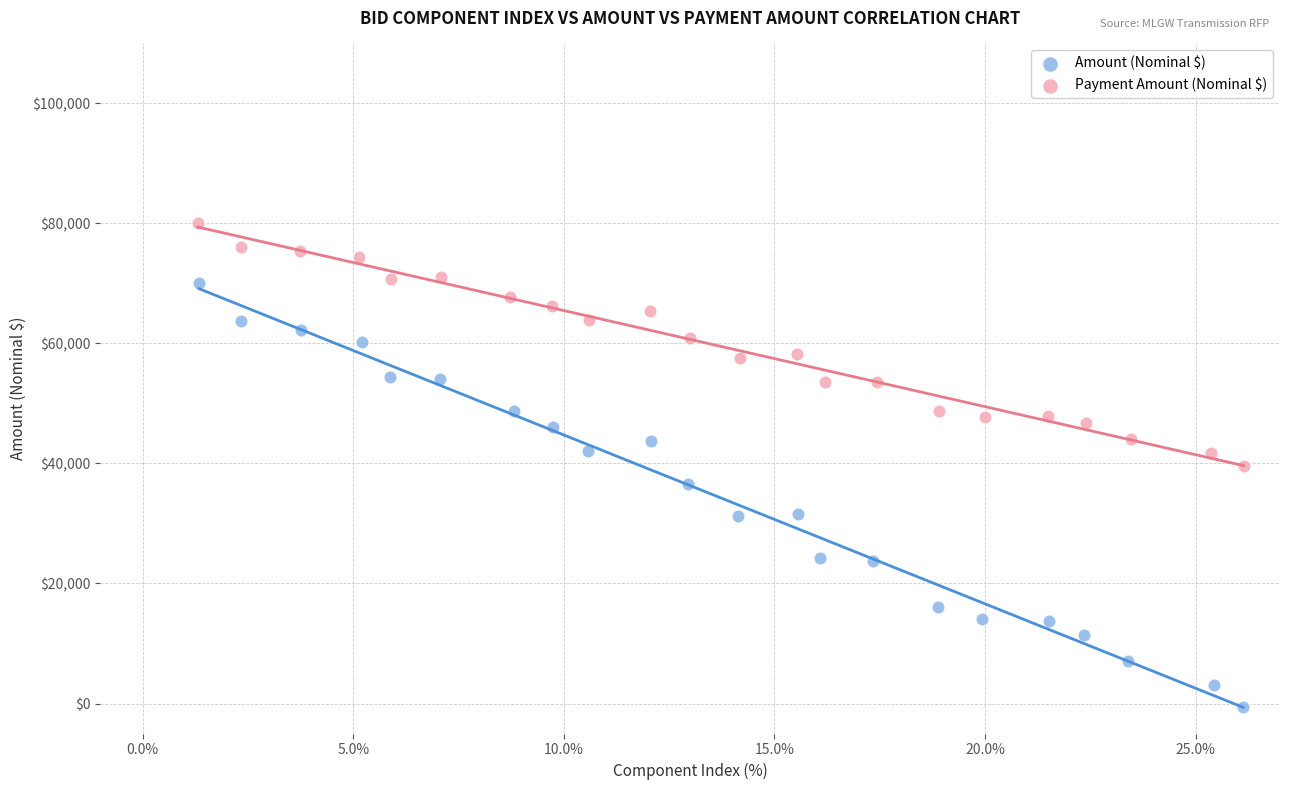

Which series has the widest spread of Y values?

Amount (Nominal $)